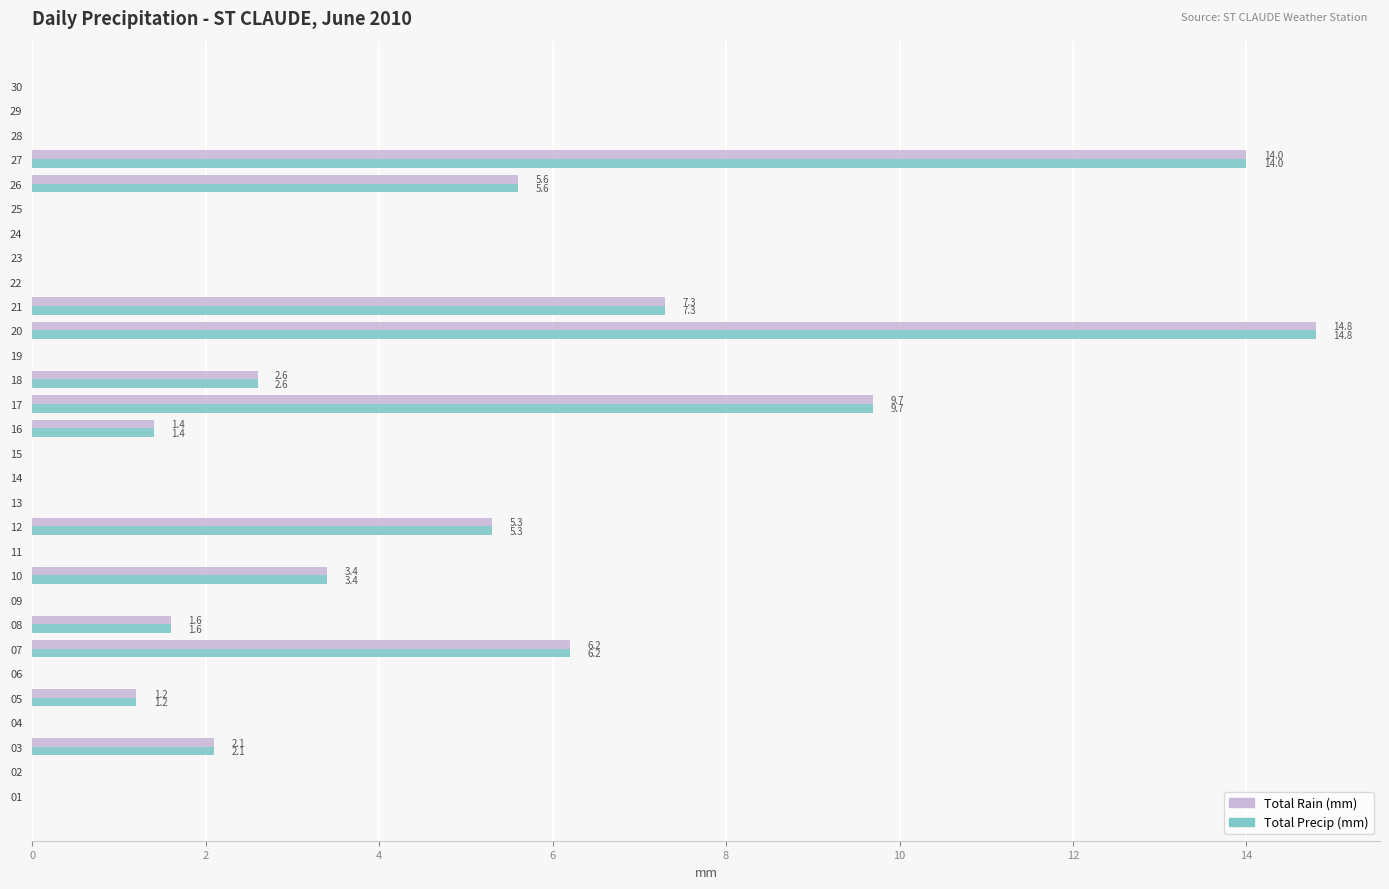

What is the maximum value shown in the chart?

14.8